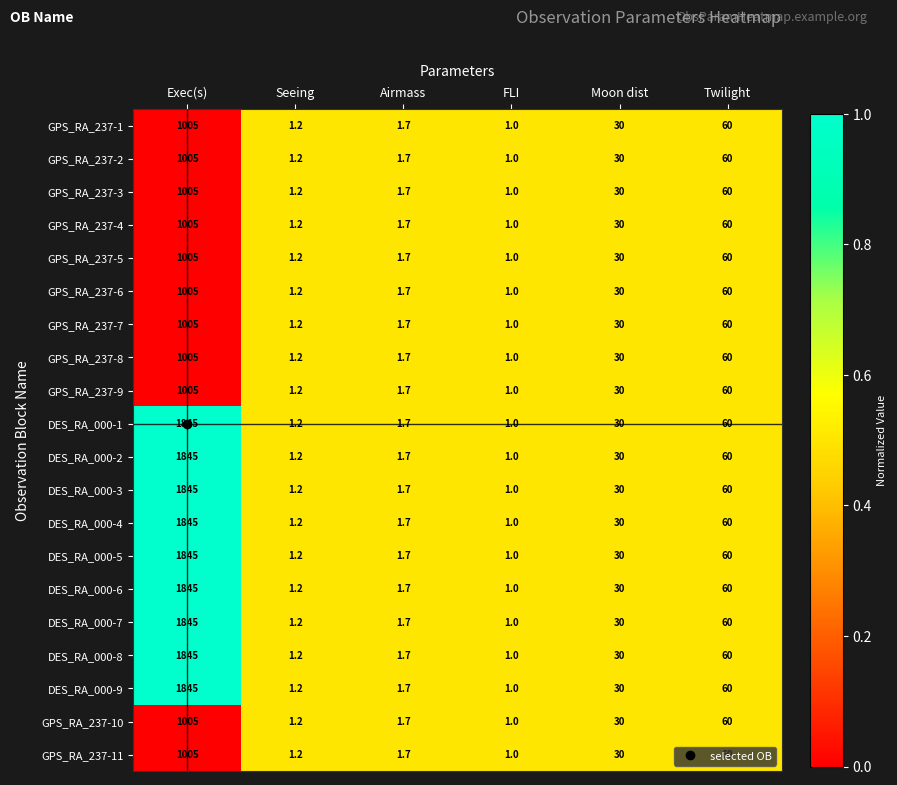

Read the DES_RA_000-1 value at FLI.

1.0